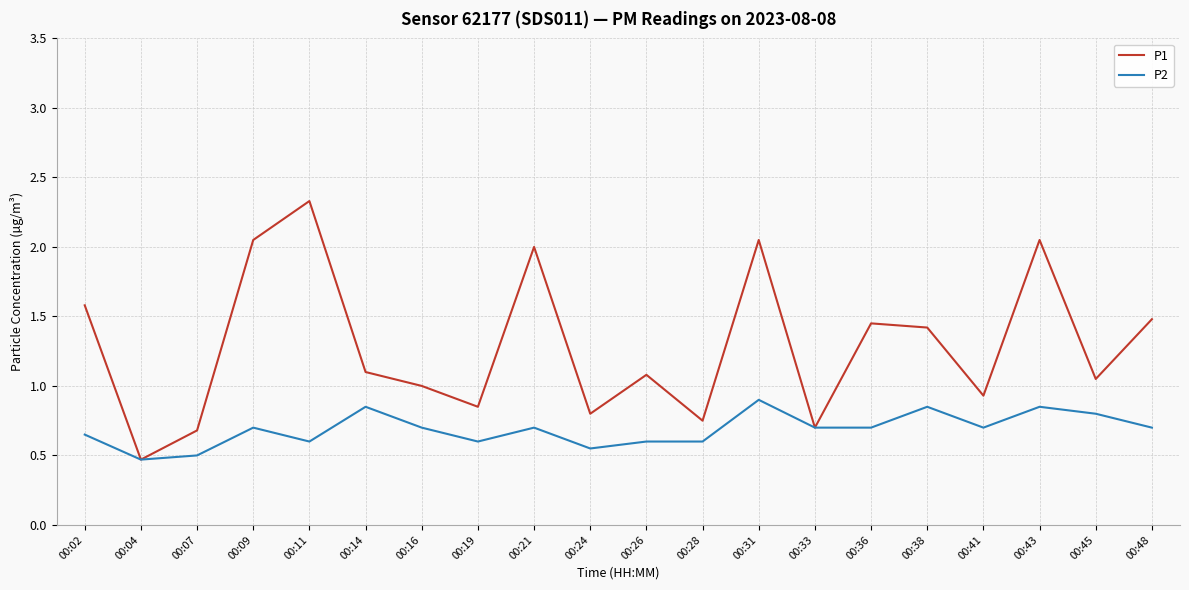

List the series in order of their overall mean, highest first.

P1, P2